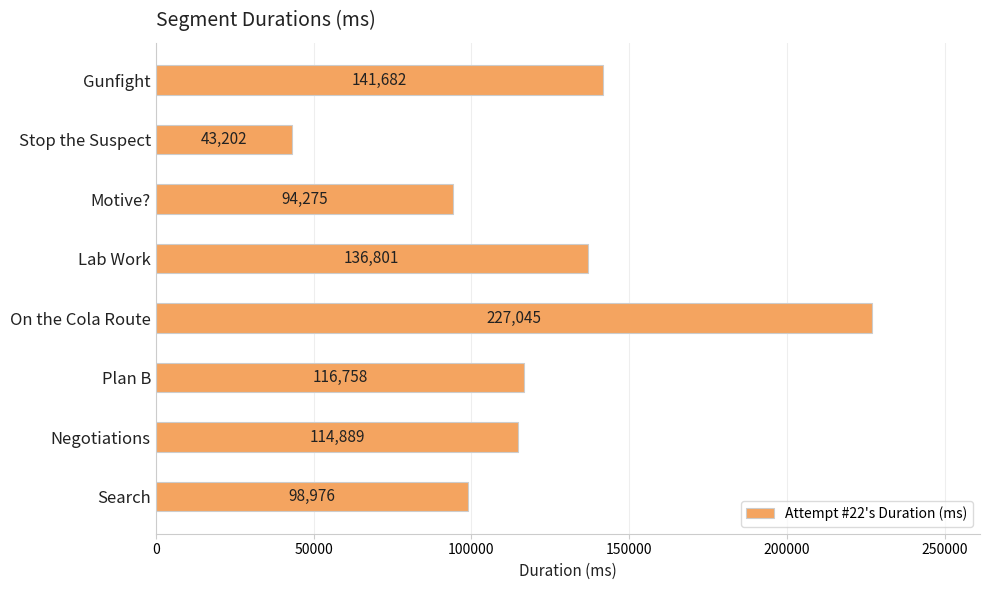

Reading top to bottom, transcribe all the data shown in this chart.

141682	43202	94275	136801	227045	116758	114889	98976